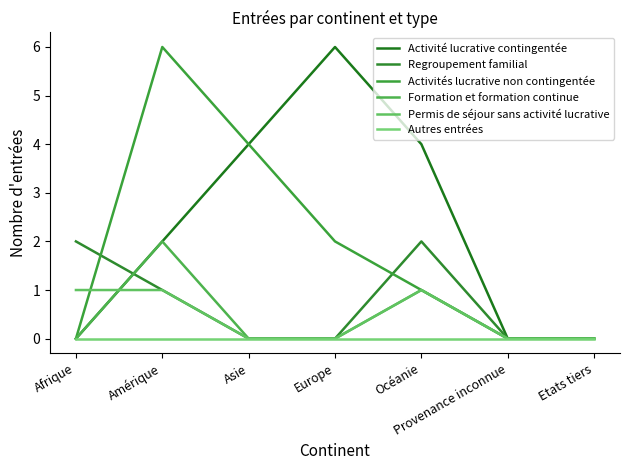

Which series has the largest range (max minus min)?

Activité lucrative contingentée